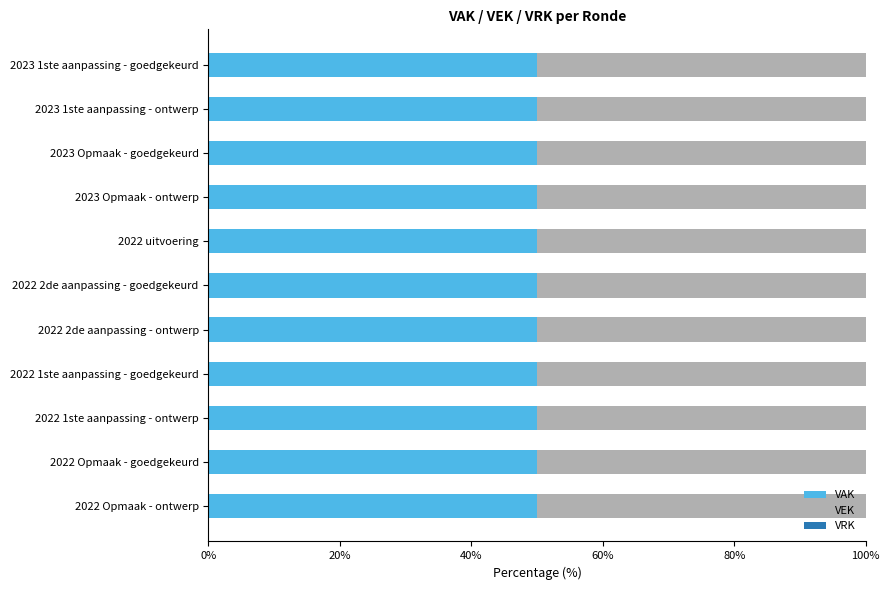

Count the number of data series in this chart.

3